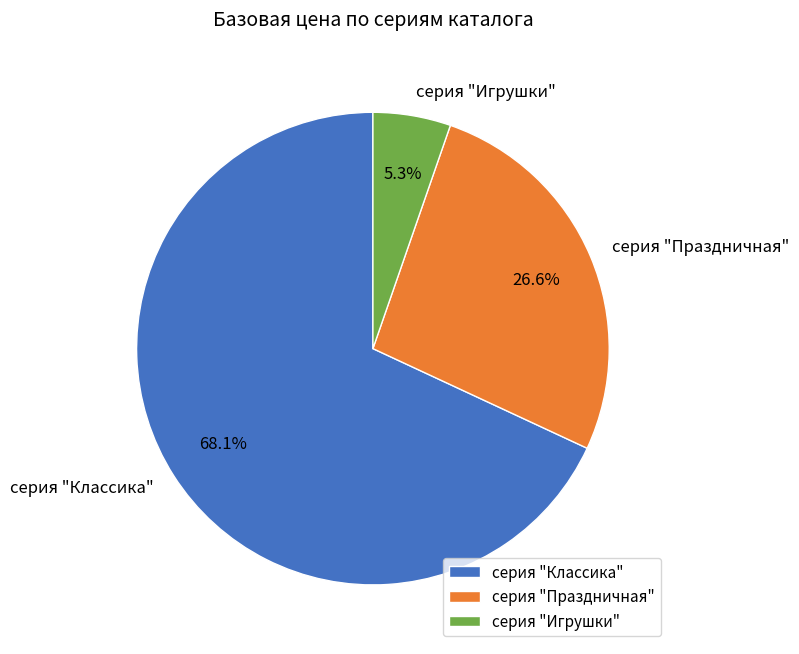

Combined, what portion of the pie is серия "Праздничная" and серия "Классика"?

94.7%